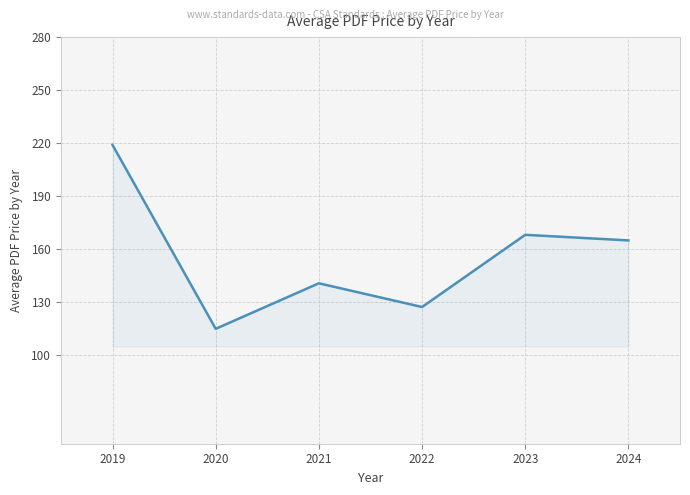

Reading left to right, transcribe all the data shown in this chart.

219.0	115.0	140.8	127.3	168.2	165.0